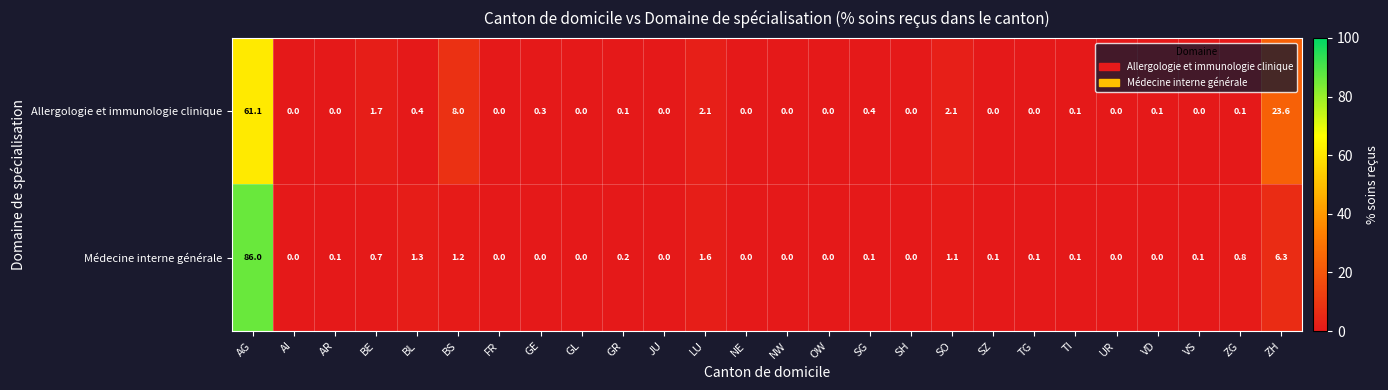

What is the difference between the Allergologie et immunologie clinique values at AR and GE?

0.3